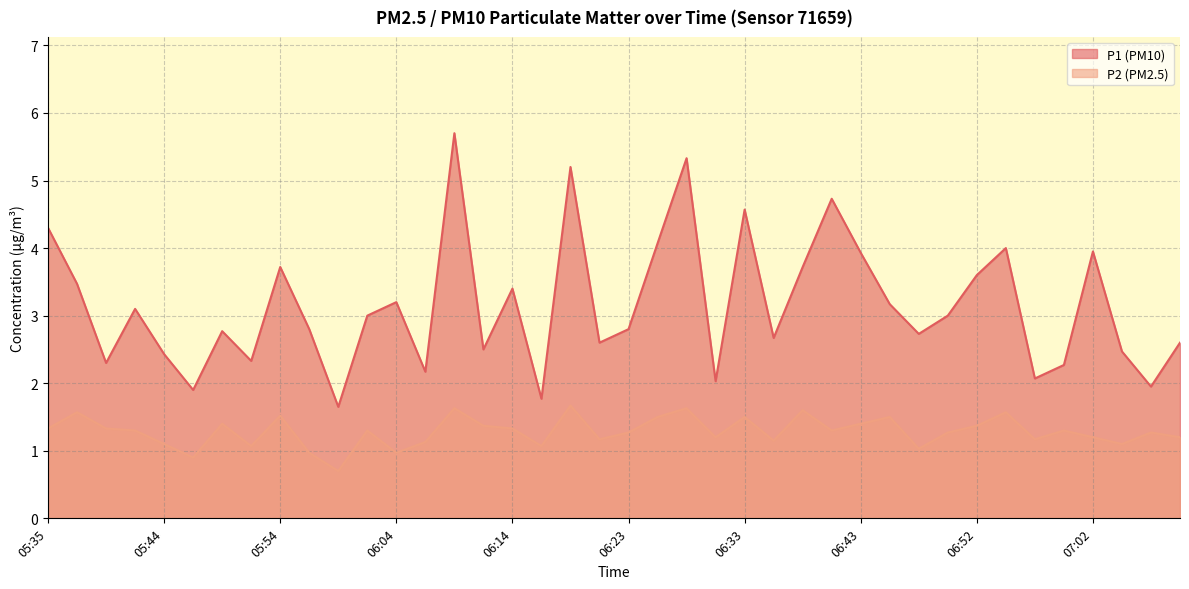

The P1 series shows 2.8 at 05:49. True or false?

True